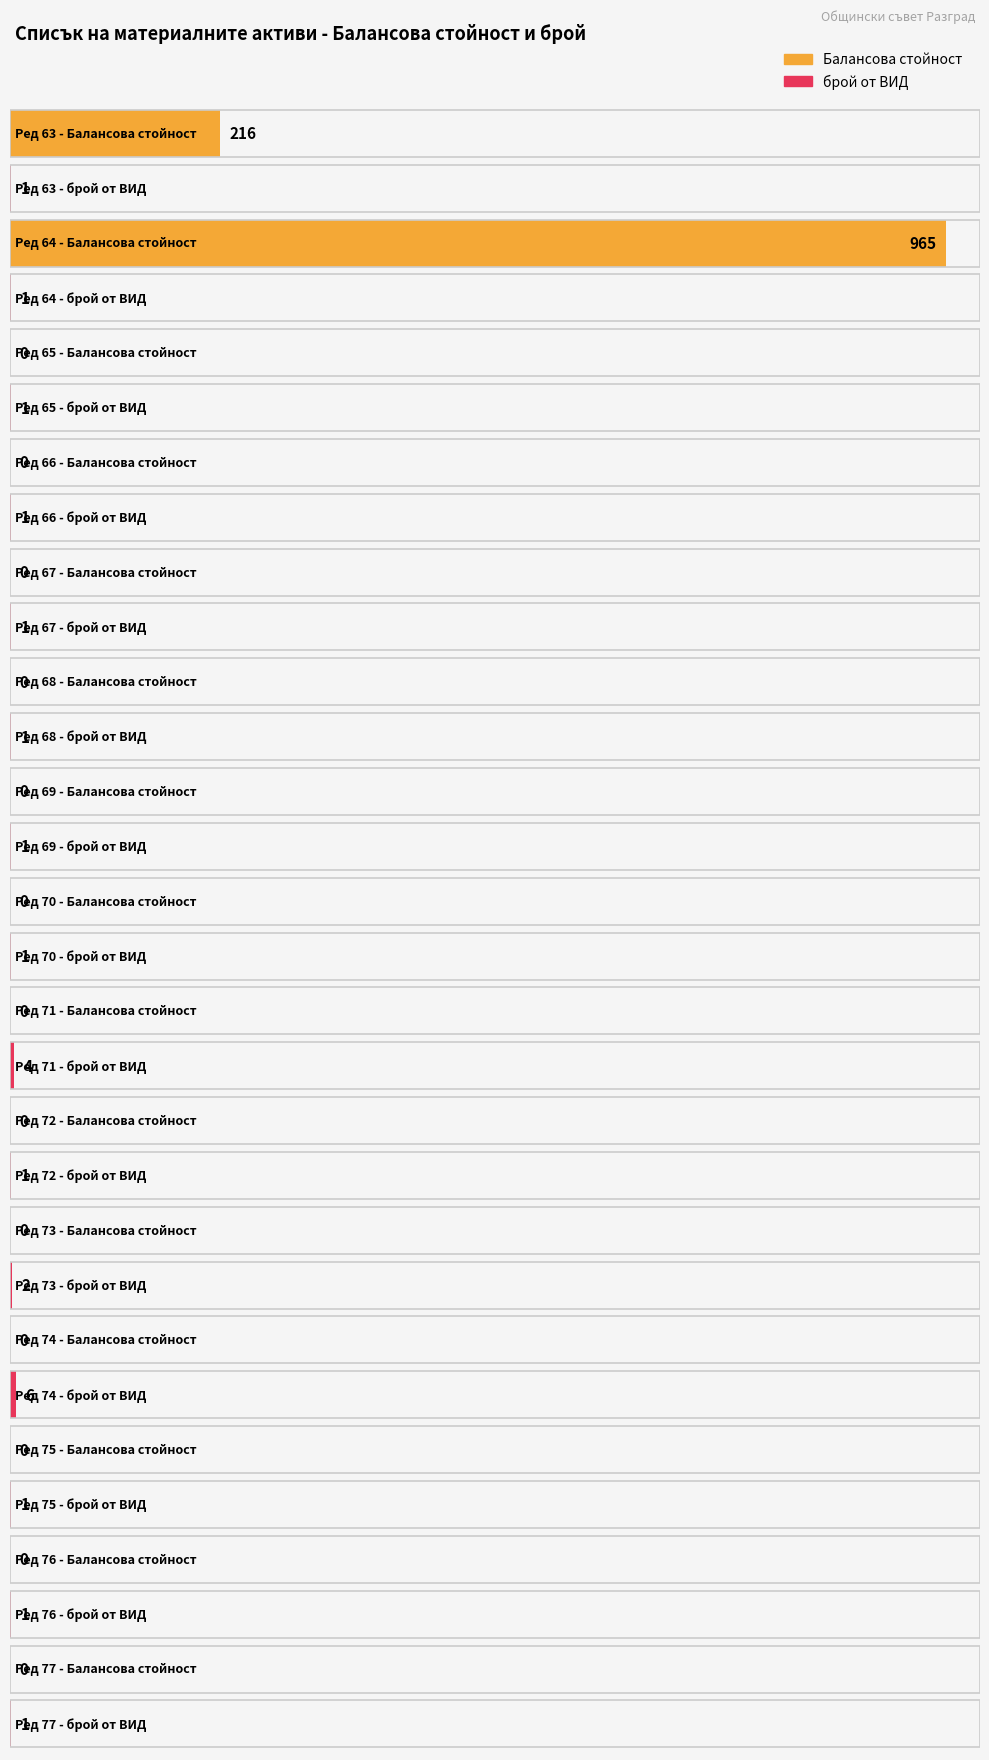

What is the value of the брой от ВИД bar at the 9th from the left?

4